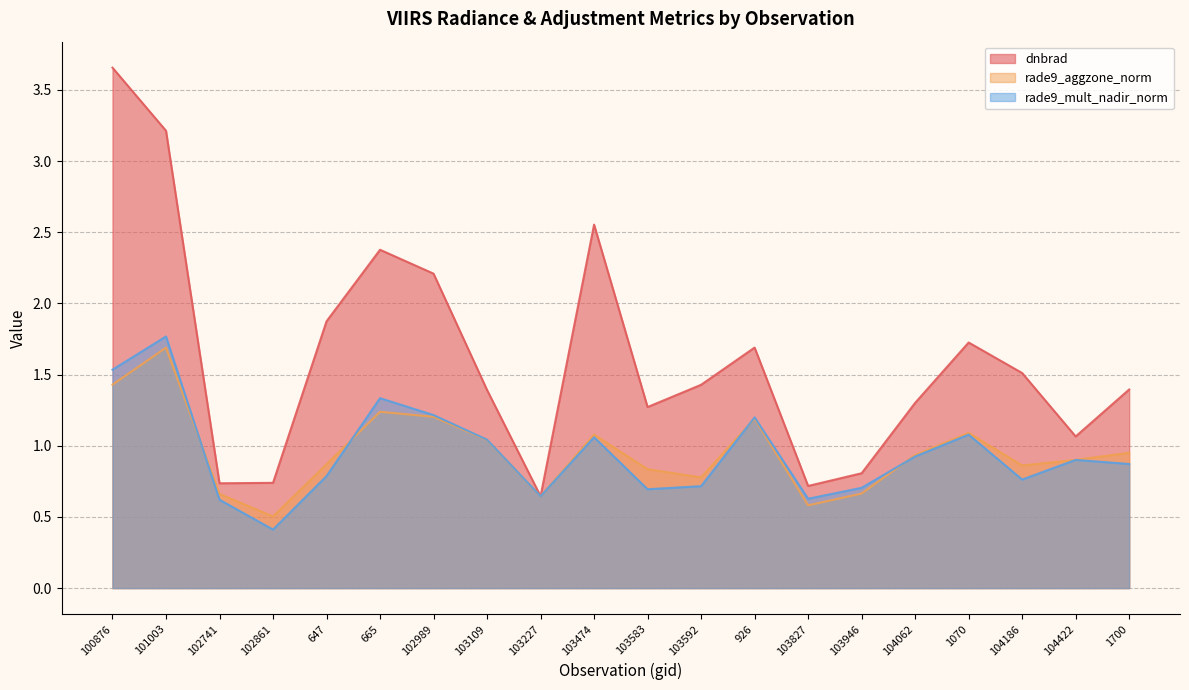

How many distinct data groups are displayed?

3